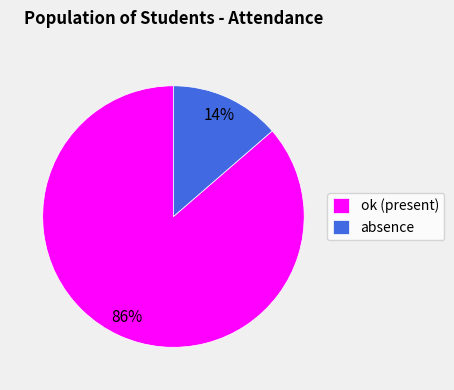

Which has a higher value, absence or ok (present)?

ok (present)